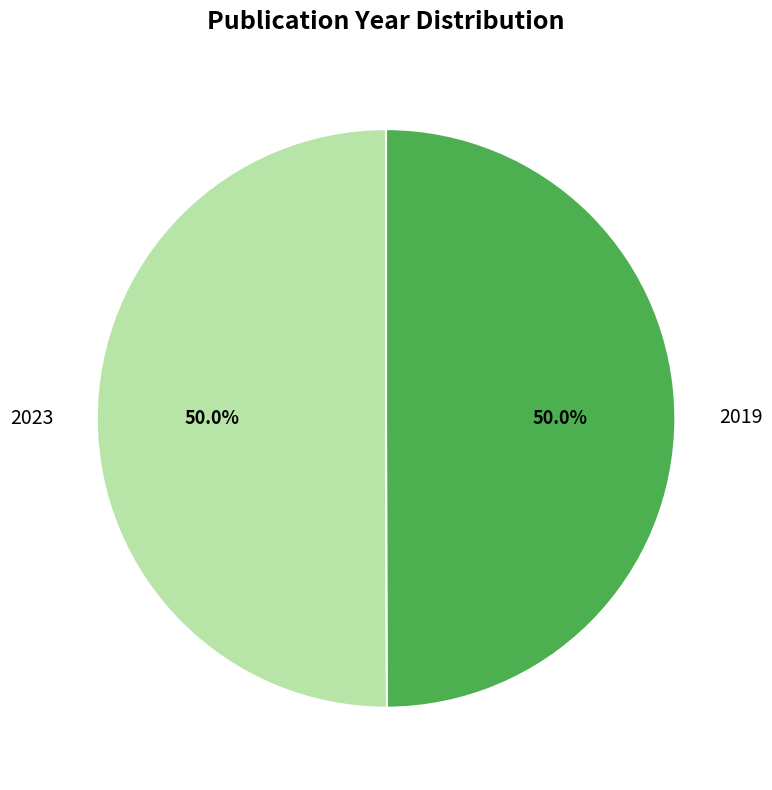

Approximately how many times larger is the value at 2023 compared to 2019?

1.0